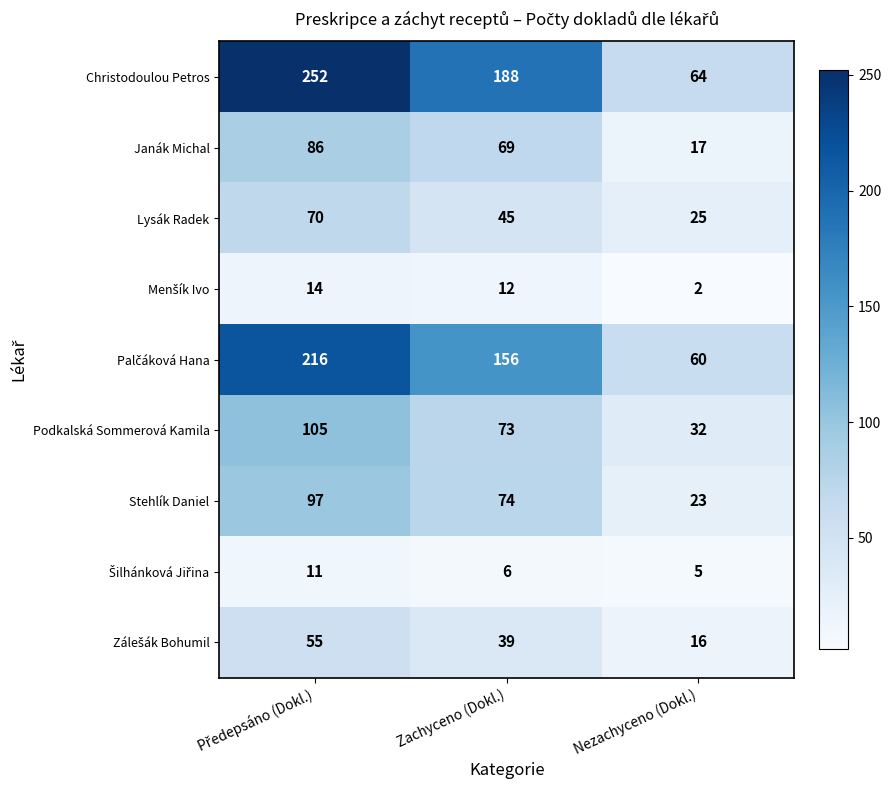

Which series has the largest total across all categories?

Christodoulou Petros